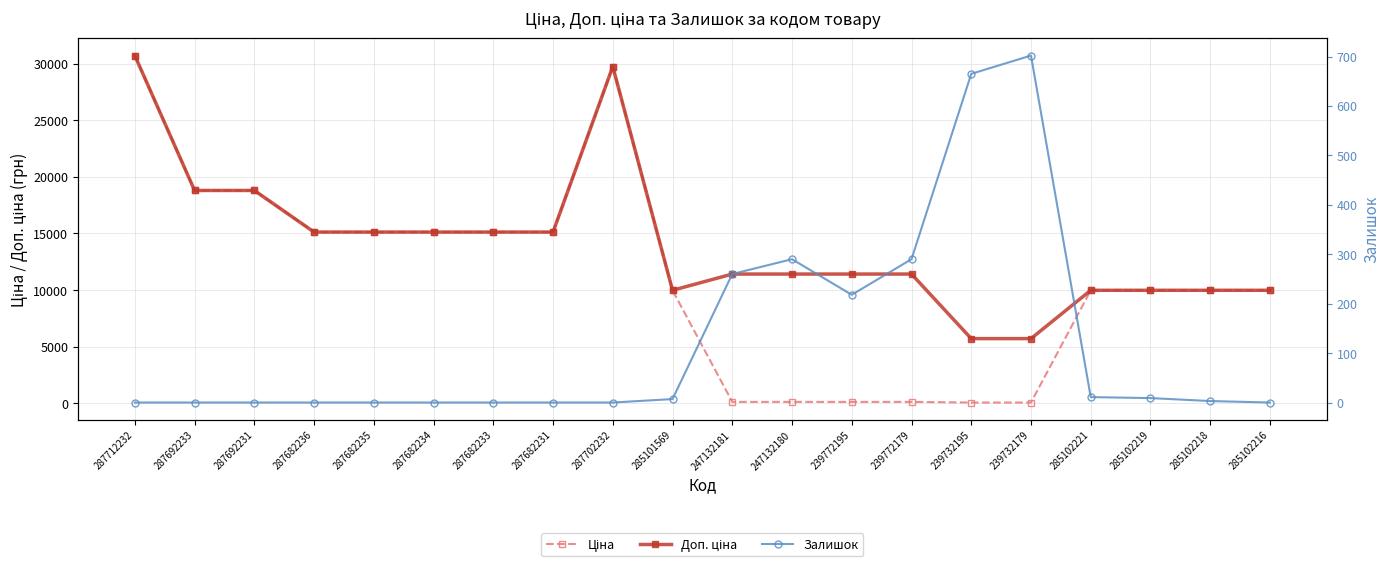

Rank the categories by Ціна value from highest to lowest.

287712232, 287702232, 287692233, 287692231, 287682236, 287682235, 287682234, 287682233, 287682231, 285101569, 285102221, 285102219, 285102218, 285102216, 247132181, 247132180, 239772195, 239772179, 239732195, 239732179